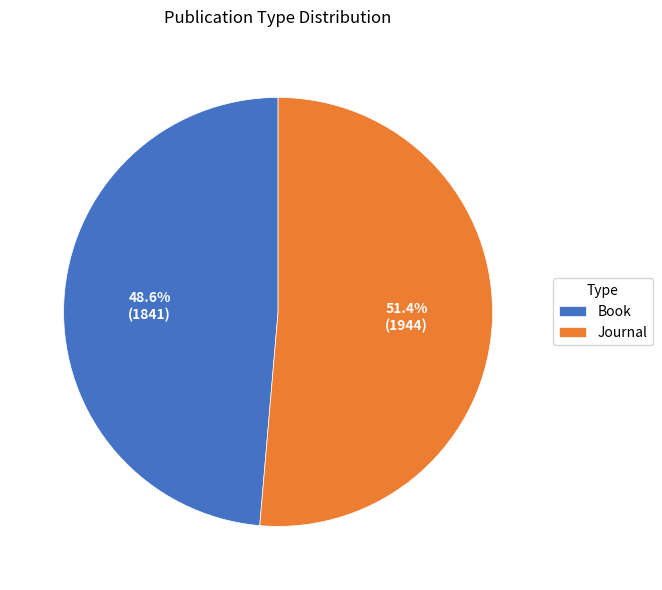

Is it true that Journal is 36% of the pie?

False